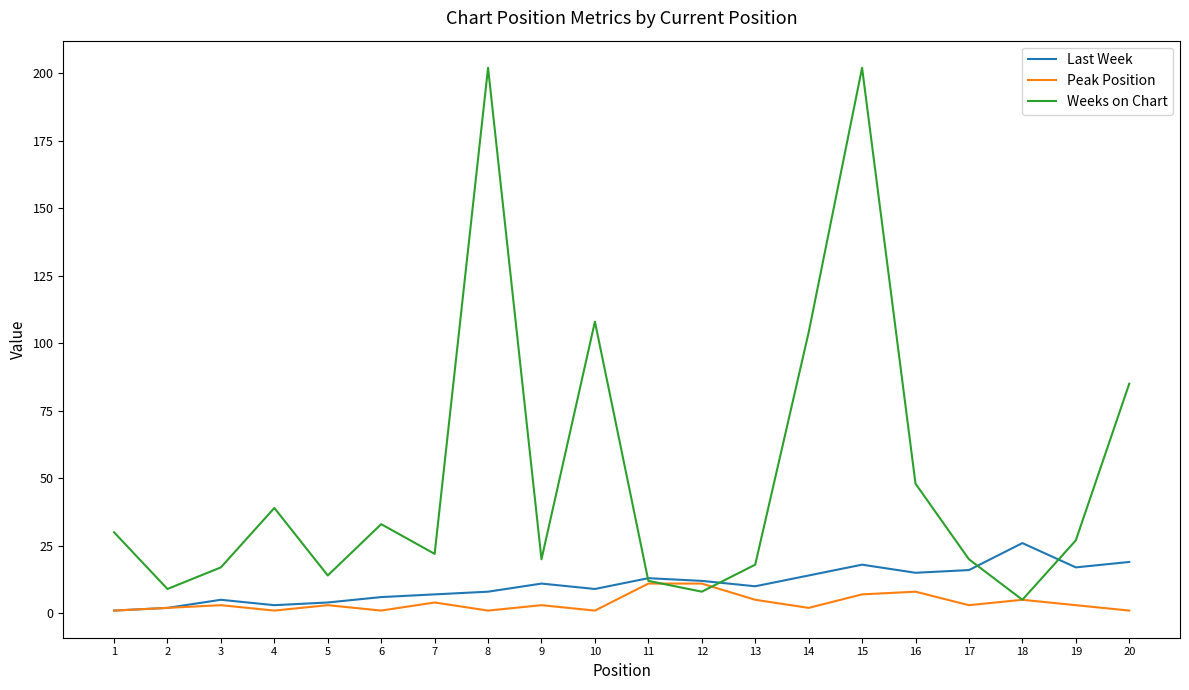

What is the greatest value displayed?

202